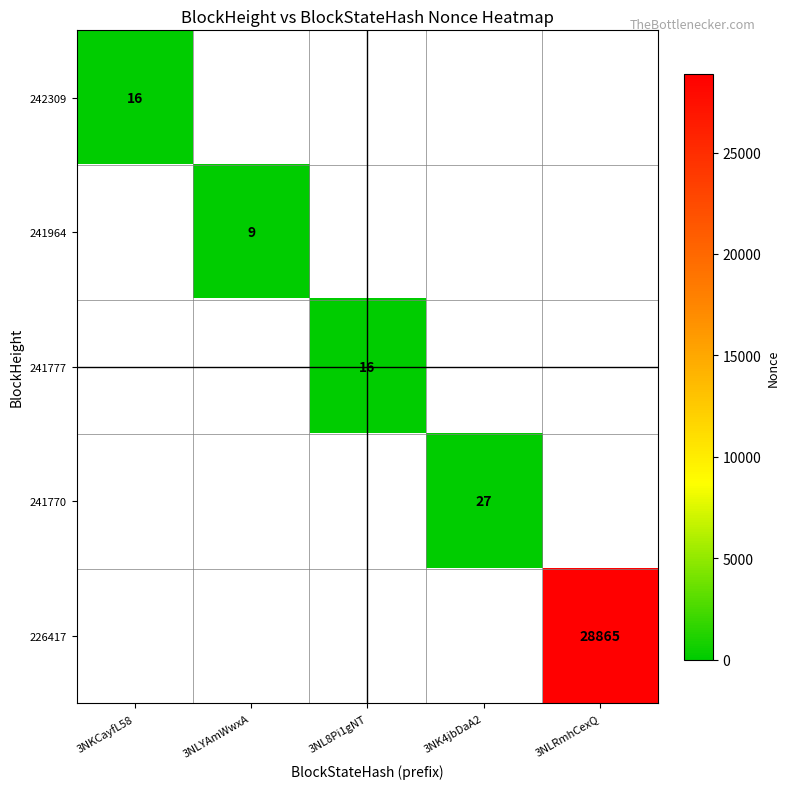

True or false: 226417 has a value of 28865 at 3NLRmhCexQ.

True